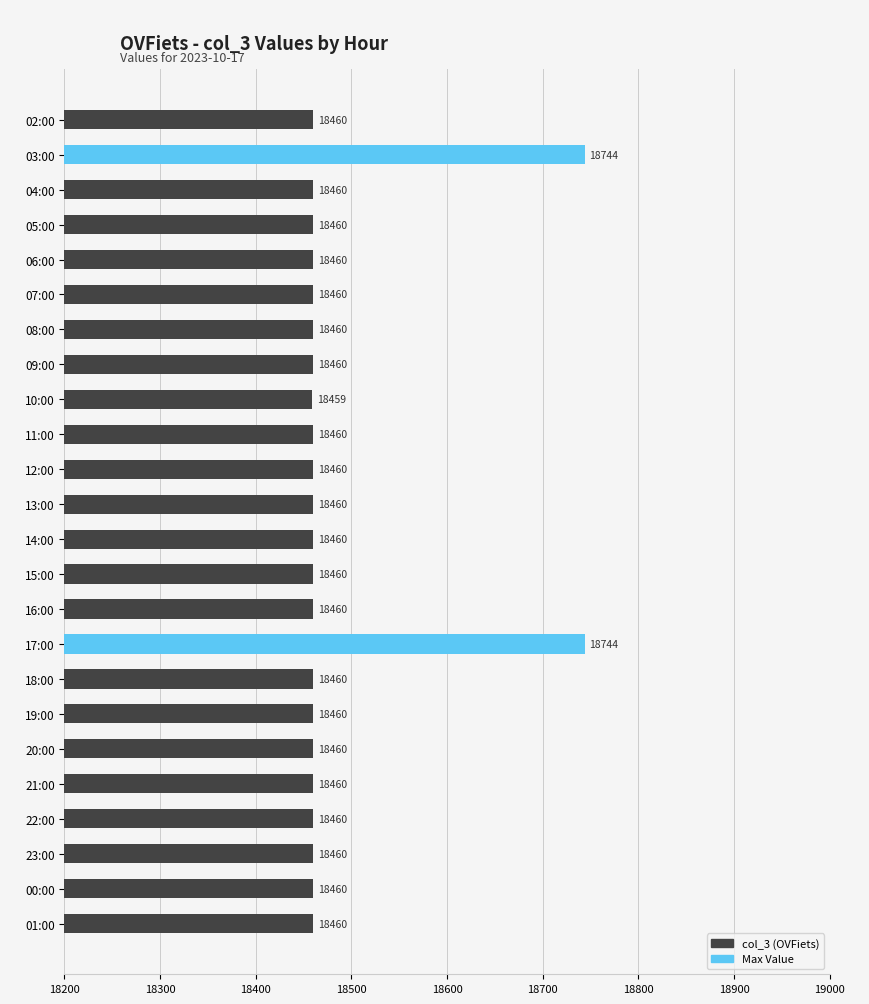

What is the maximum value shown in the chart?

18744